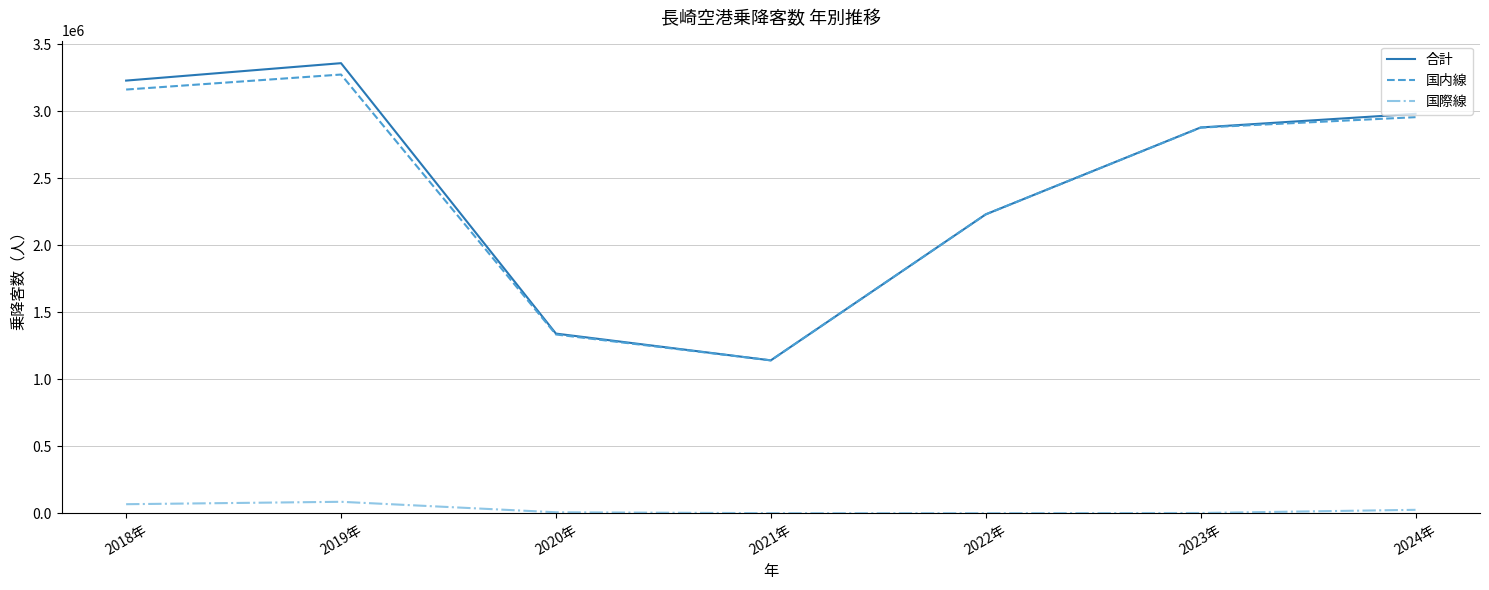

Which category has the highest value across all series?

2019年